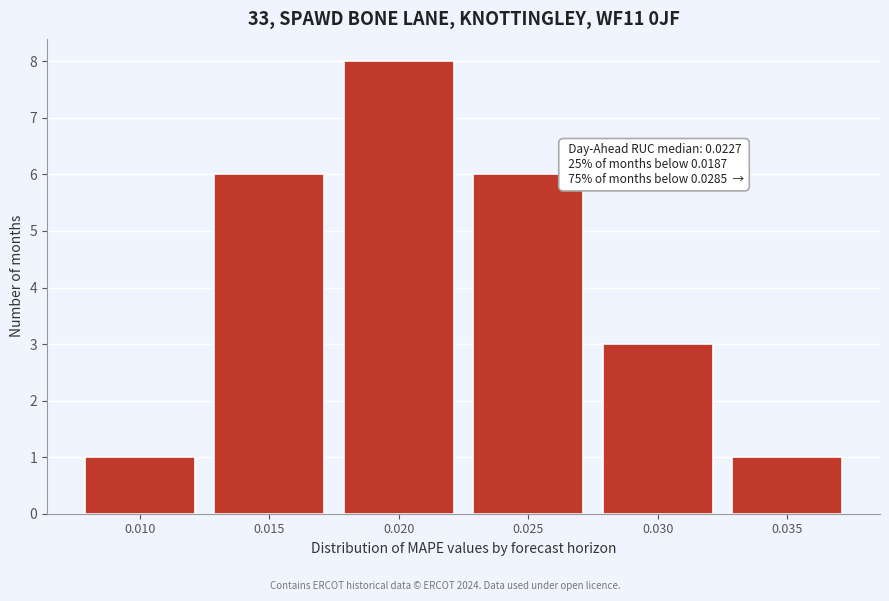

Reading left to right, what are all the values shown in this chart?

1	6	8	6	3	1